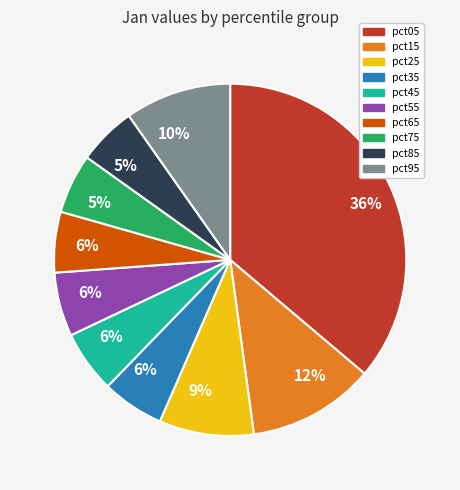

To the nearest percent, what is the average slice percentage?

10%